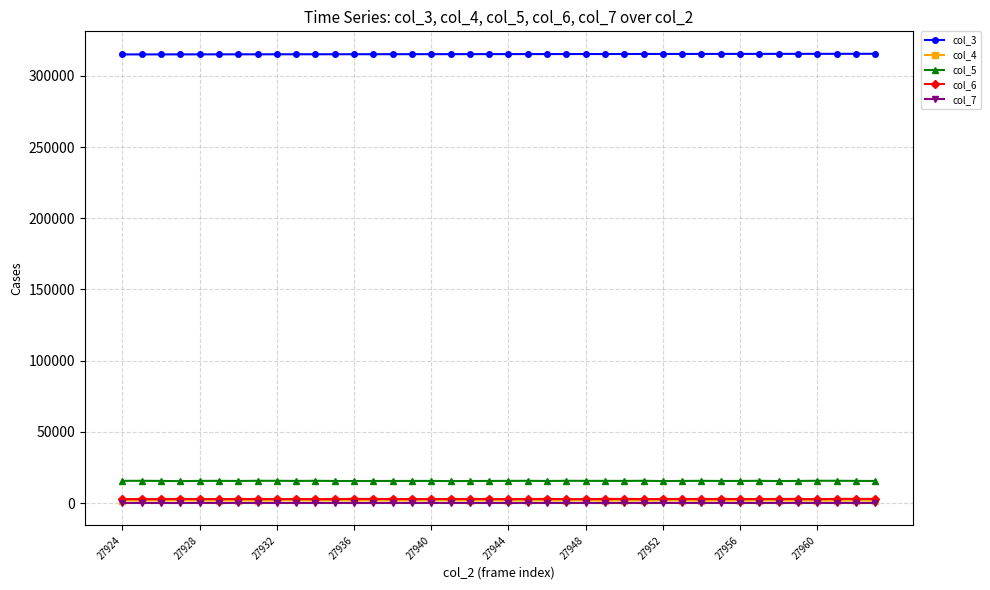

At how many categories does at least one series exceed 187358?

40